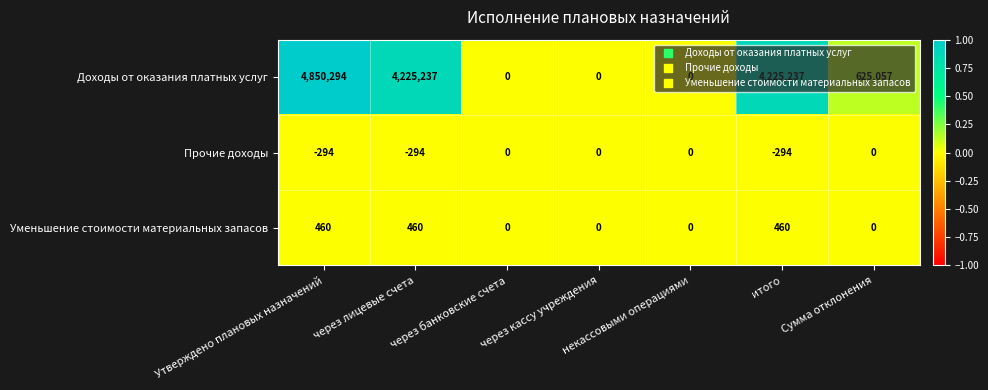

How many Прочие доходы values are between -294 and 0?

7